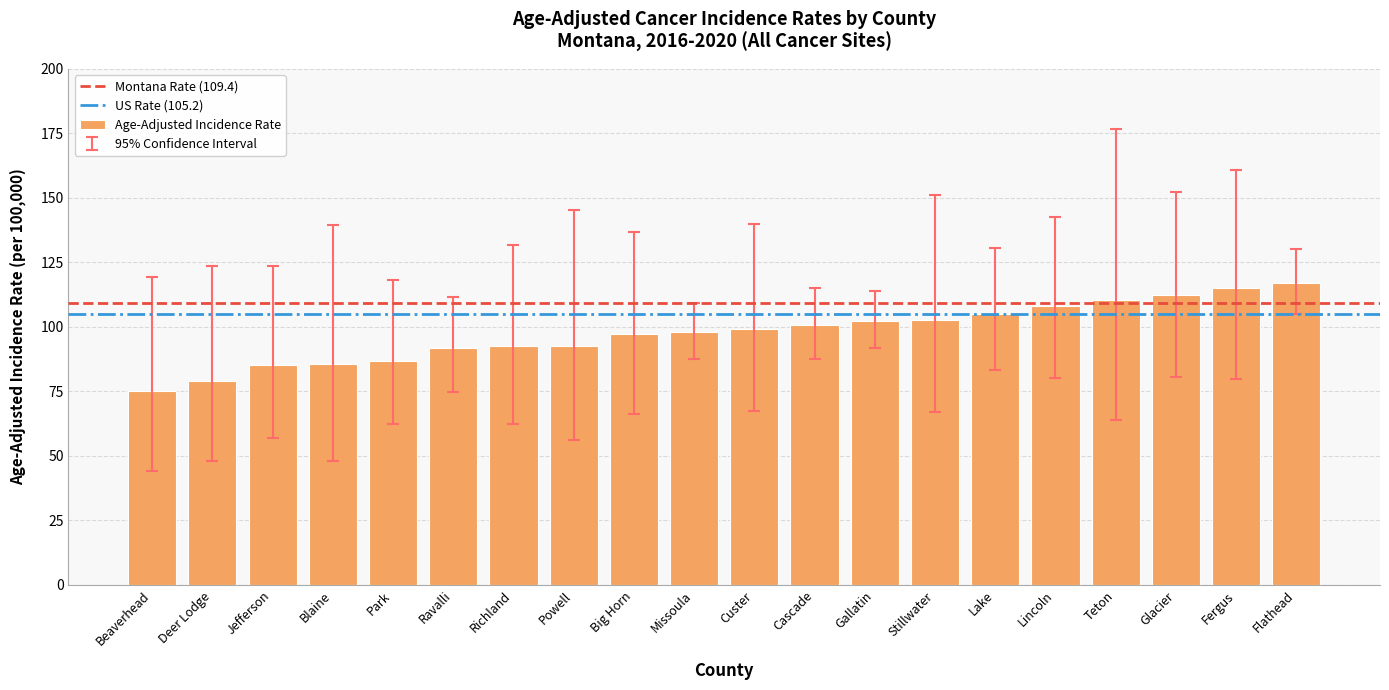

What is the average value?

97.9